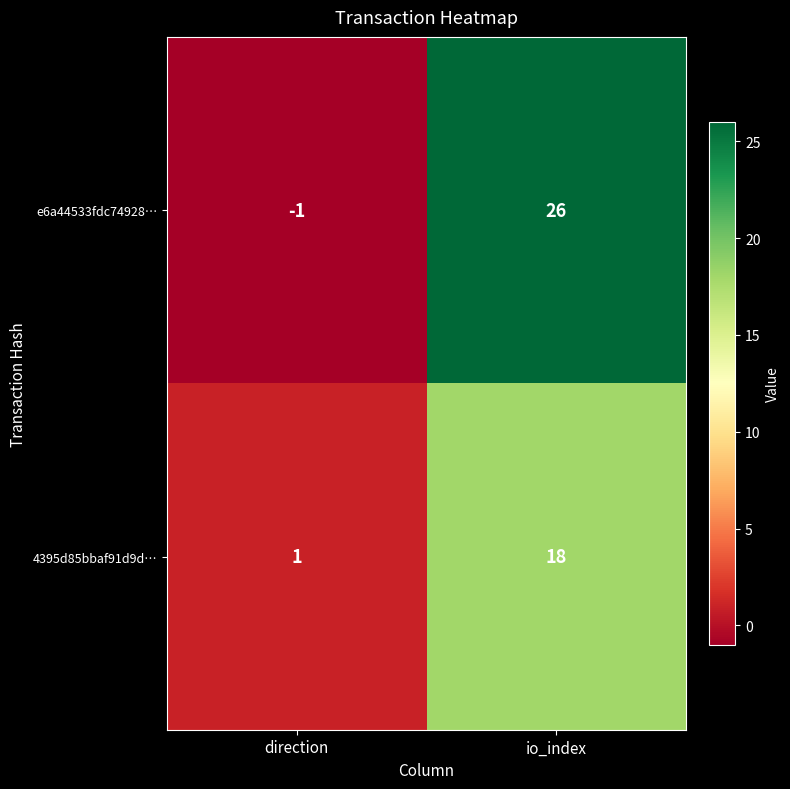

What is the average value of the 4395d85bbaf91d9d… series?

10